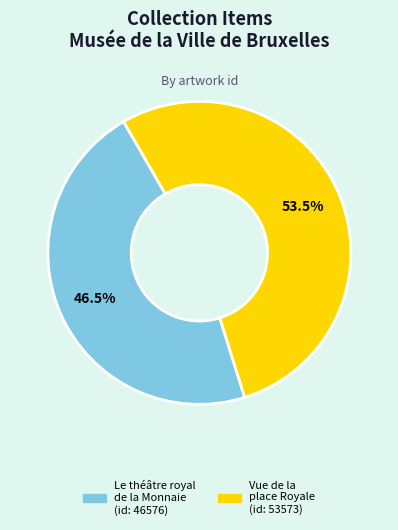

Which has a higher value, Le théâtre royal de la Monnaie or Vue de la place Royale?

Vue de la place Royale